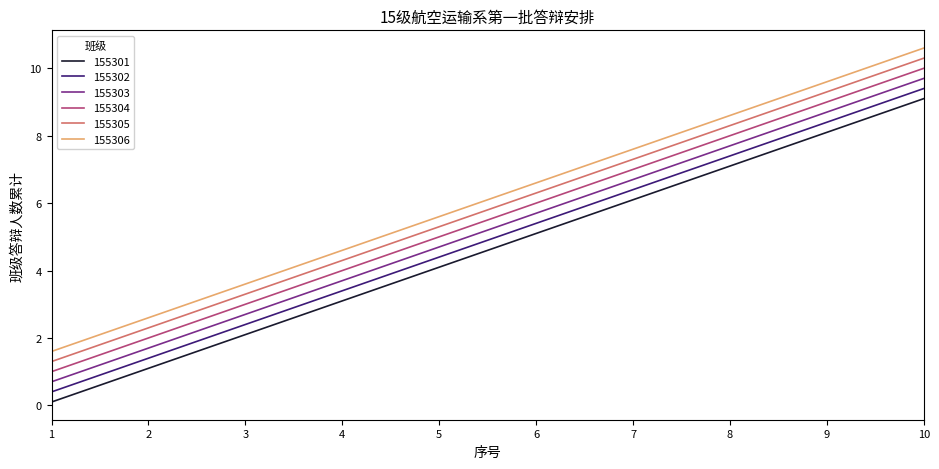

Rank the series by their average value, from highest to lowest.

155306, 155305, 155304, 155303, 155302, 155301